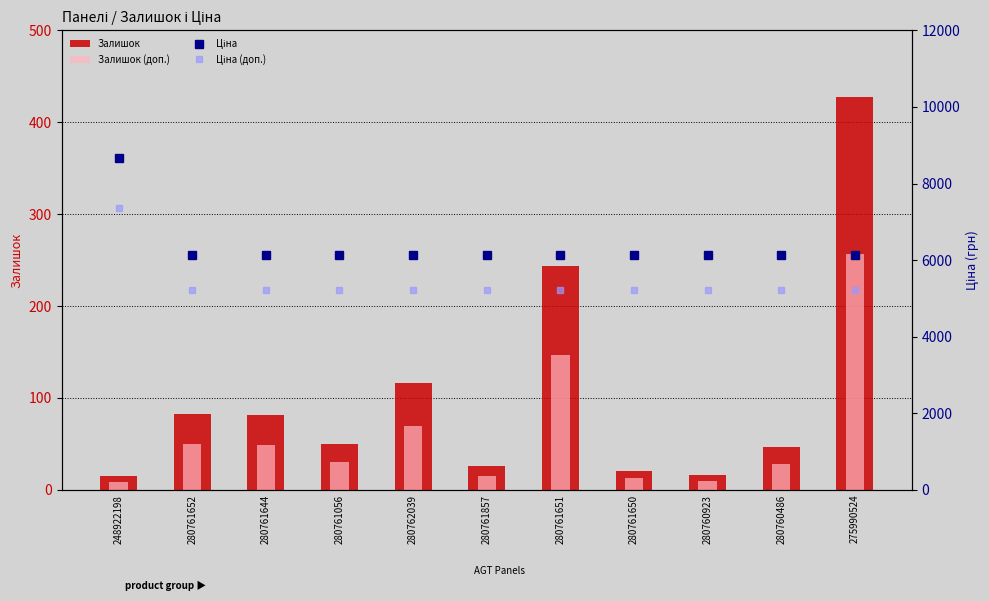

Is the value of Ціна at 280761644 greater than the value of Ціна (доп.) at 280760923?

Yes